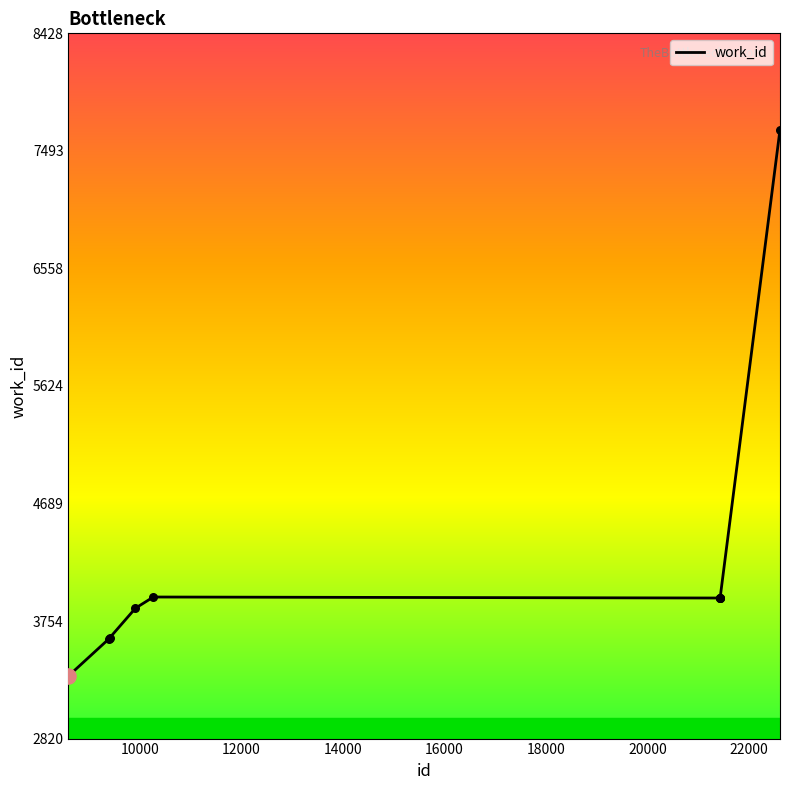

What is the greatest value displayed?

7662